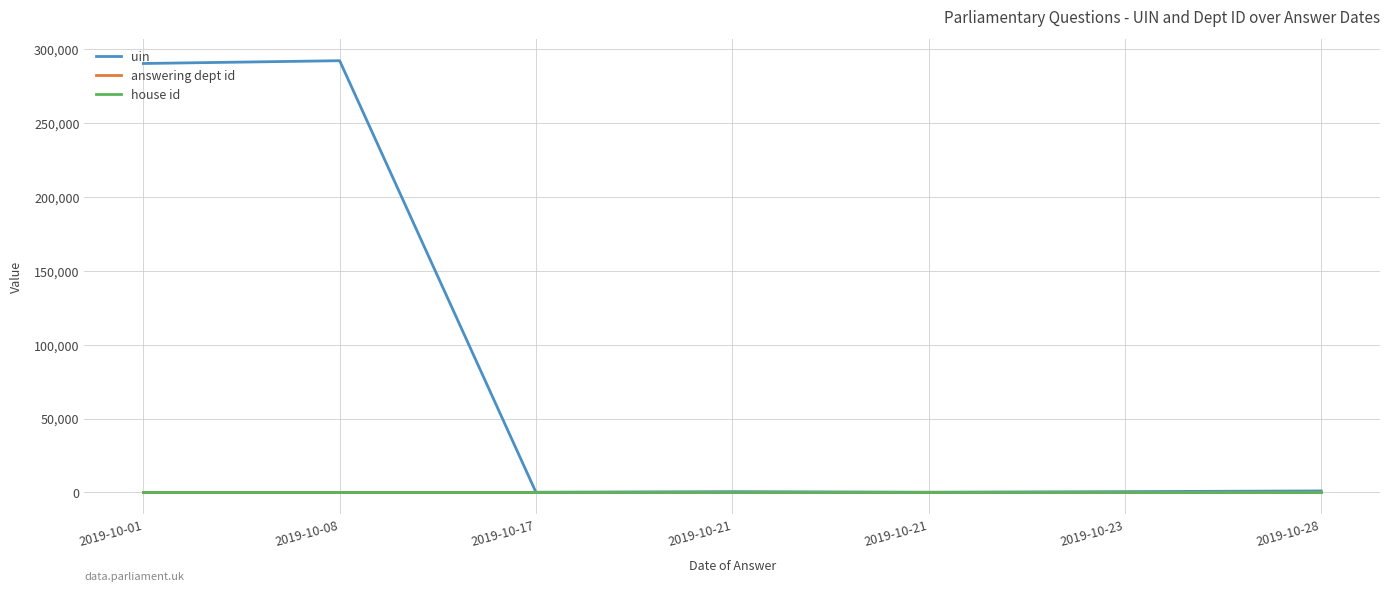

Which category has the highest value in the answering dept id series?

2019-10-01